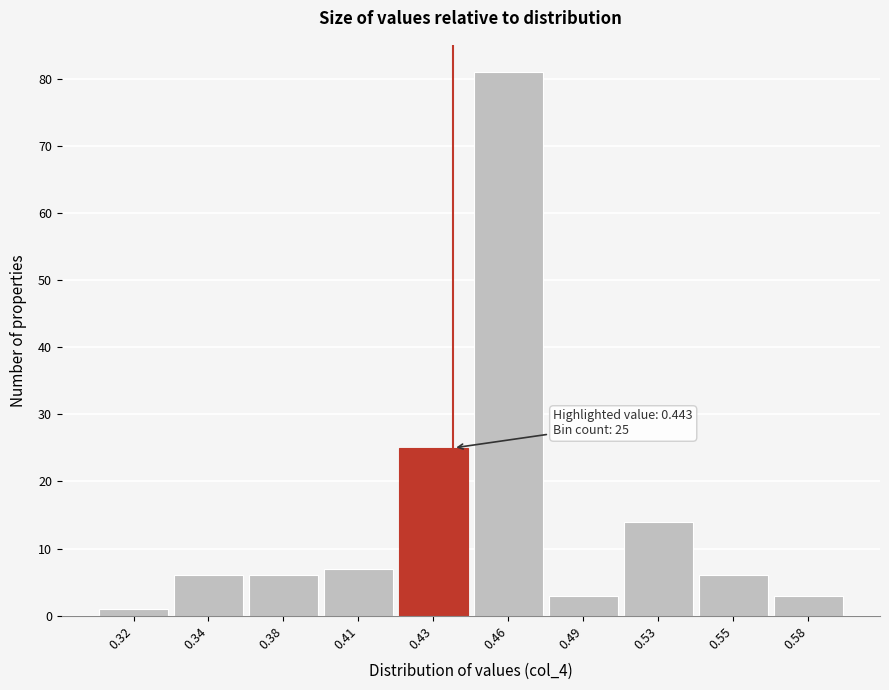

Reading left to right, transcribe all the data shown in this chart.

0.32=1	0.34=6	0.38=6	0.41=7	0.43=25	0.46=81	0.49=3	0.53=14	0.55=6	0.58=3